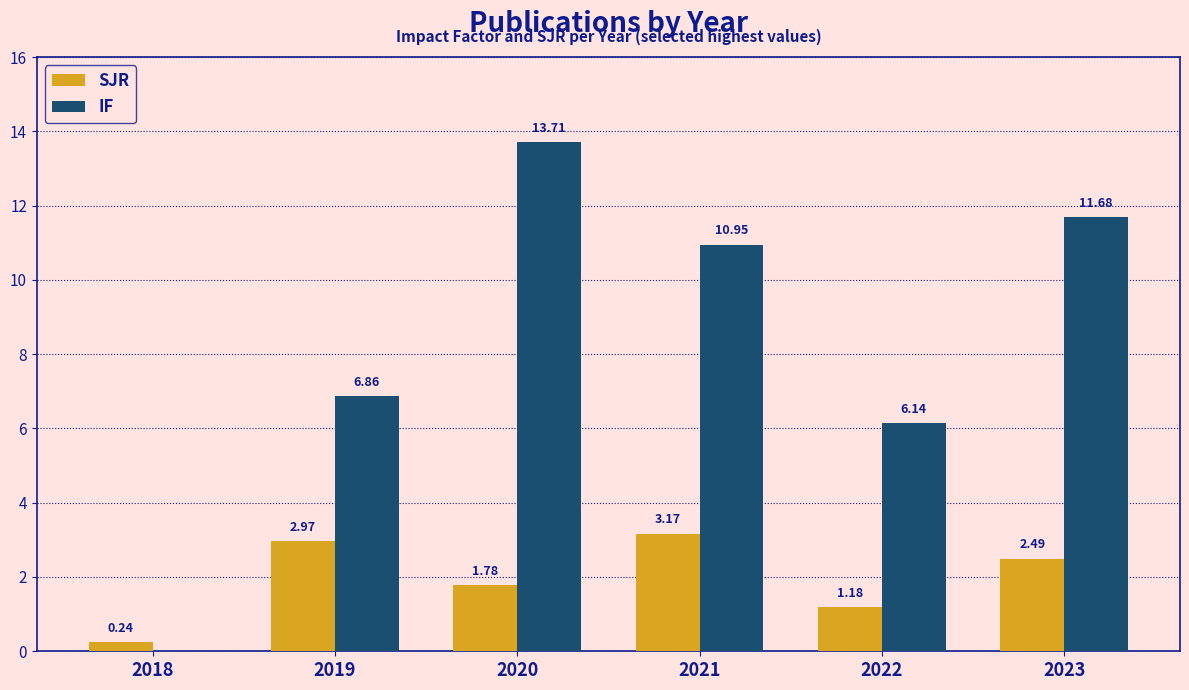

At which category is the sum across all series the highest?

2020